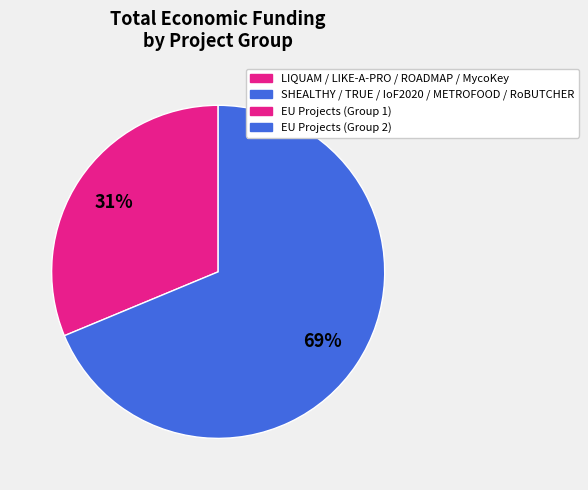

Is there a majority slice in this chart?

Yes